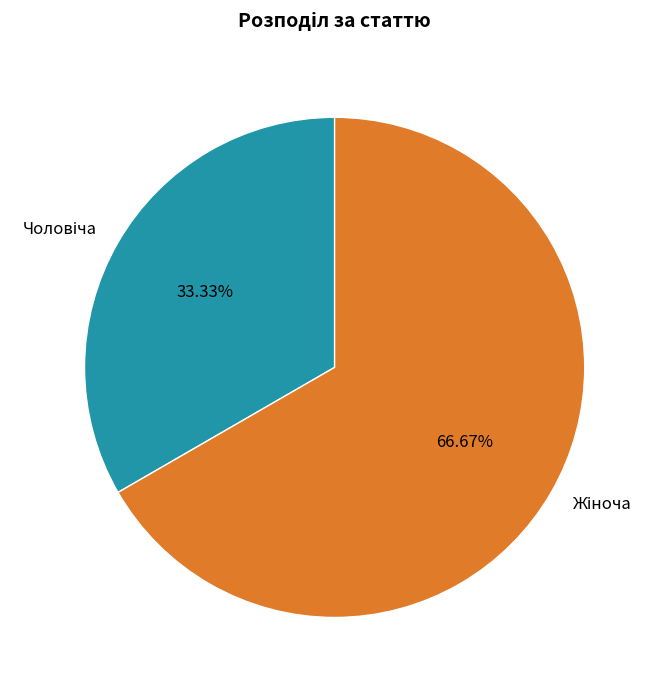

What is the majority slice?

Жіноча